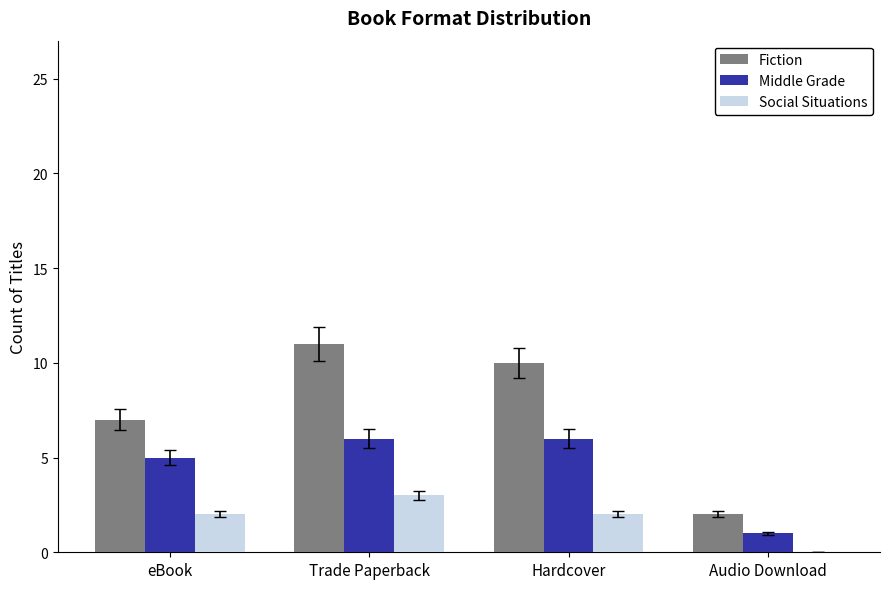

What is the approximate value of Middle Grade at Trade Paperback?

6